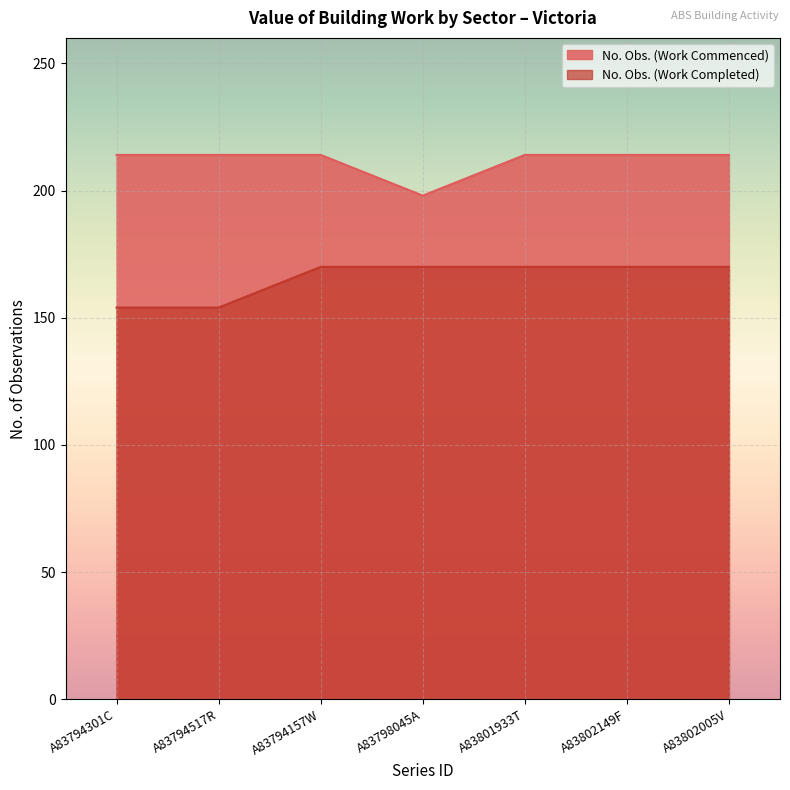

The value of No. Obs. (Work Commenced) at A83794517R is 214. True or false?

True